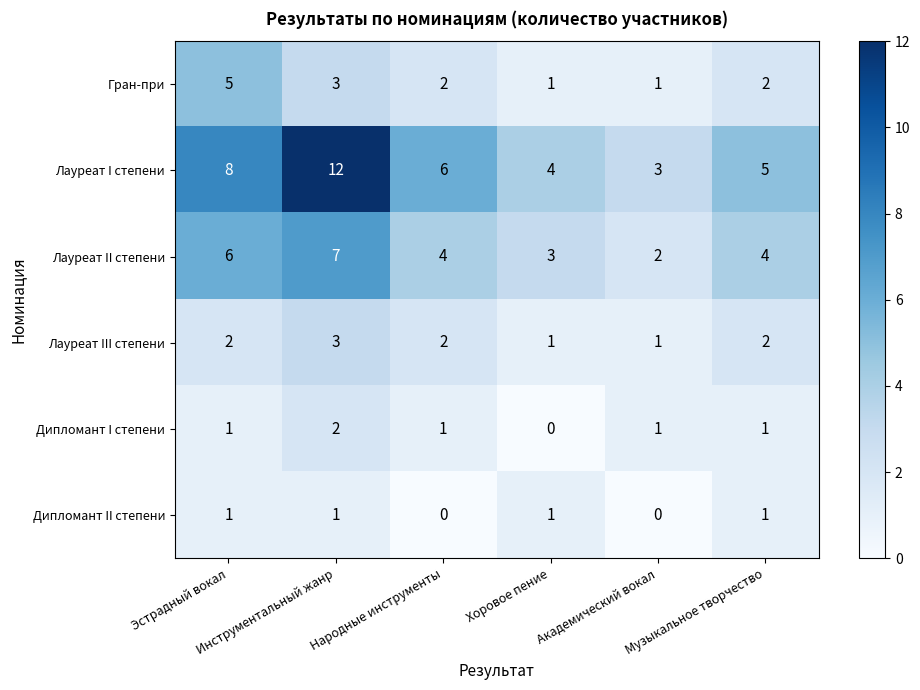

At which category does the chart reach its peak across all series?

Инструментальный жанр